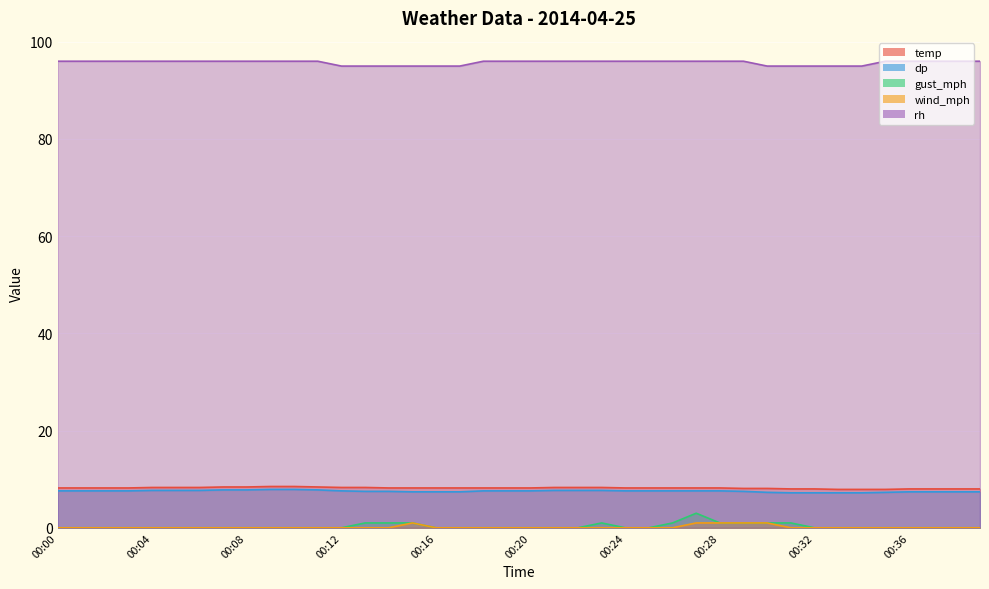

How many lines are shown in the chart?

5